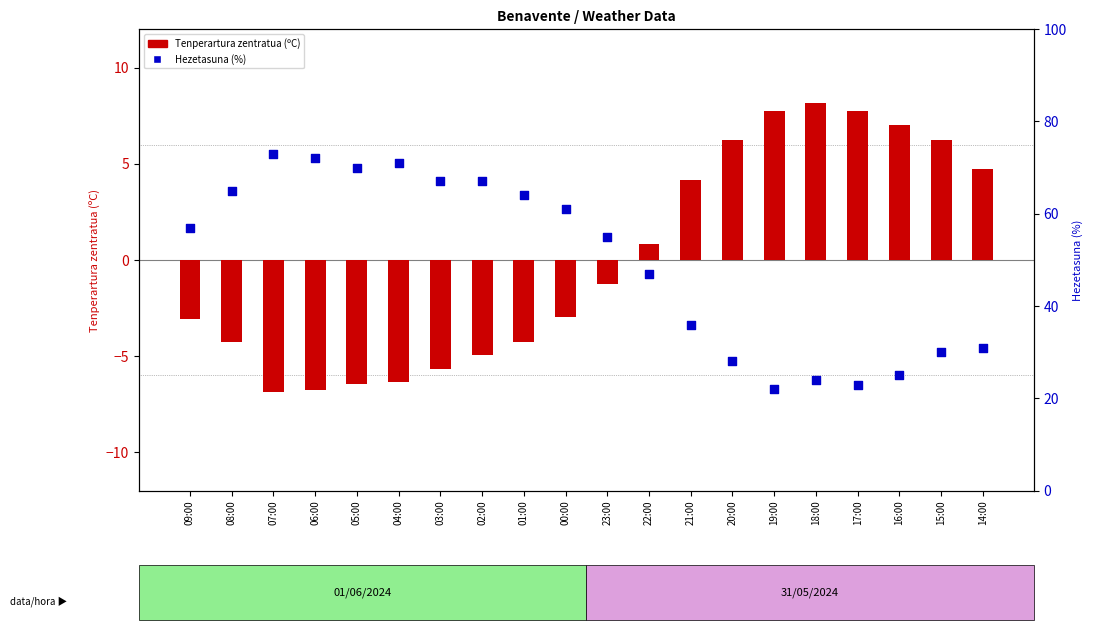

Which series reaches the minimum Y coordinate?

Tenperartura (ºC)